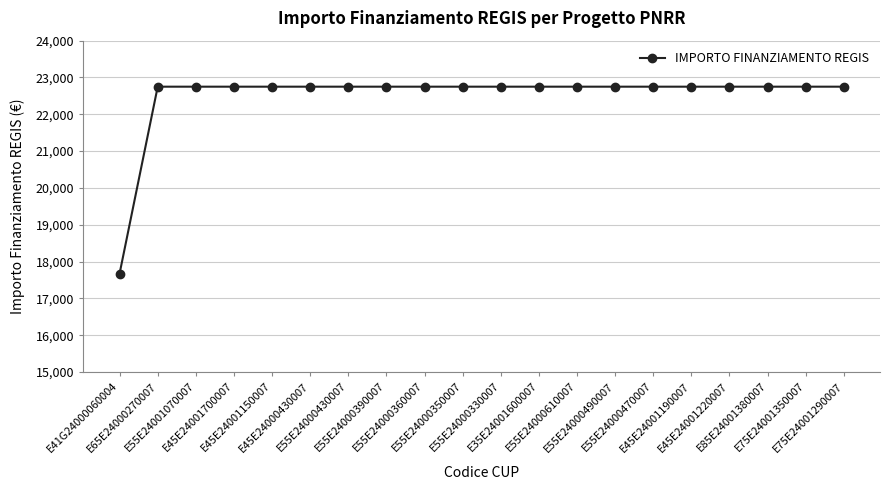

Reading left to right, what are all the values shown in this chart?

E41G24000060004=17674.8	E65E24000270007=22750.0	E55E24001070007=22750.0	E45E24001700007=22750.0	E45E24001150007=22750.0	E45E24000430007=22750.0	E55E24000430007=22750.0	E55E24000390007=22750.0	E55E24000360007=22750.0	E55E24000350007=22750.0	E55E24000330007=22750.0	E35E24001600007=22750.0	E55E24000610007=22750.0	E55E24000490007=22750.0	E55E24000470007=22750.0	E45E24001190007=22750.0	E45E24001220007=22750.0	E85E24001380007=22750.0	E75E24001350007=22750.0	E75E24001290007=22750.0